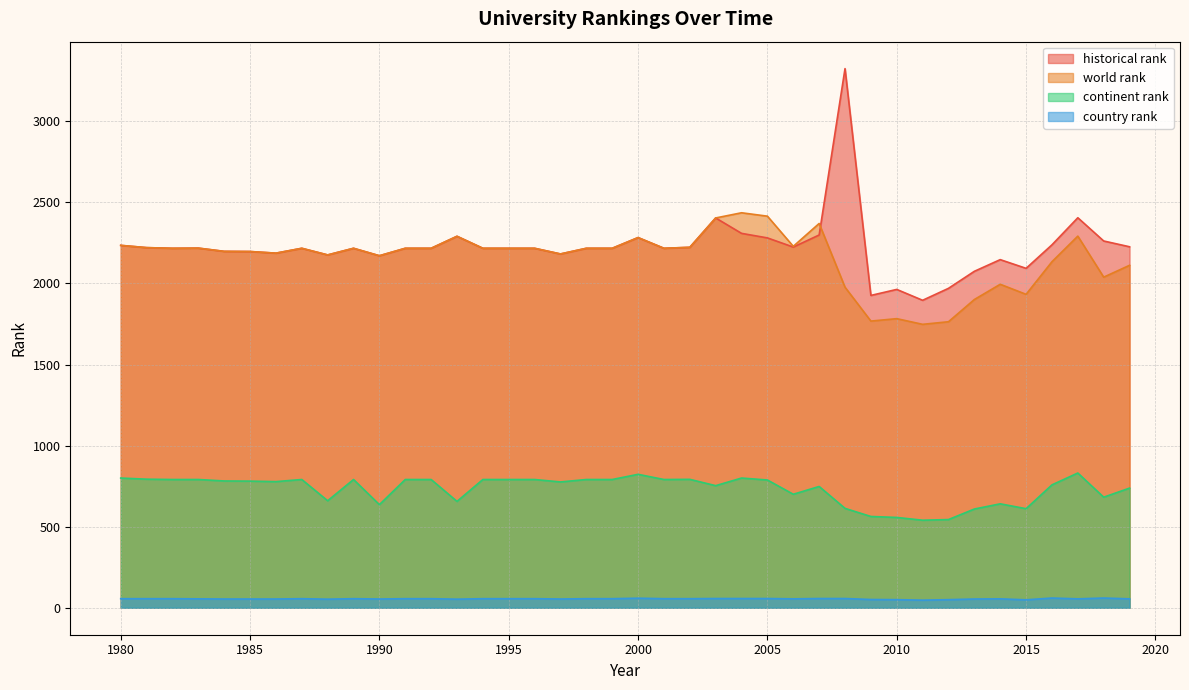

What is the difference between the highest and lowest values at 2014?

2092.0